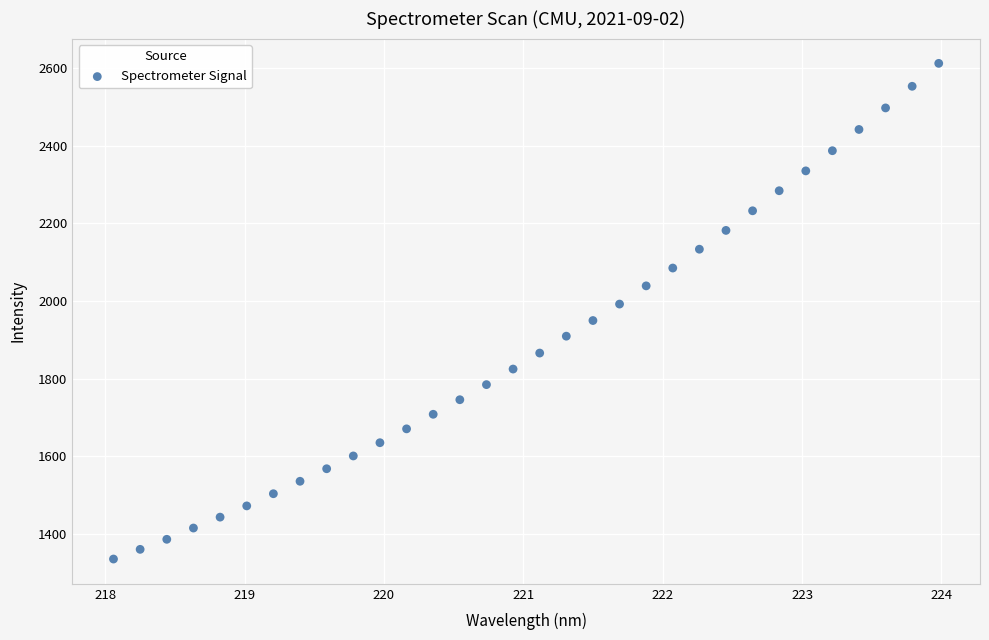

What is the range of X values (max minus min)?

5.9